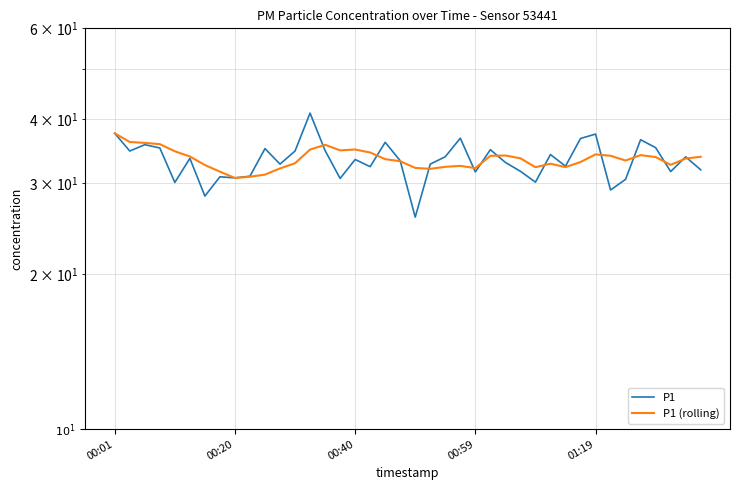

After their last crossing, which series has the higher values: P1 or P1 (rolling)?

P1 (rolling)